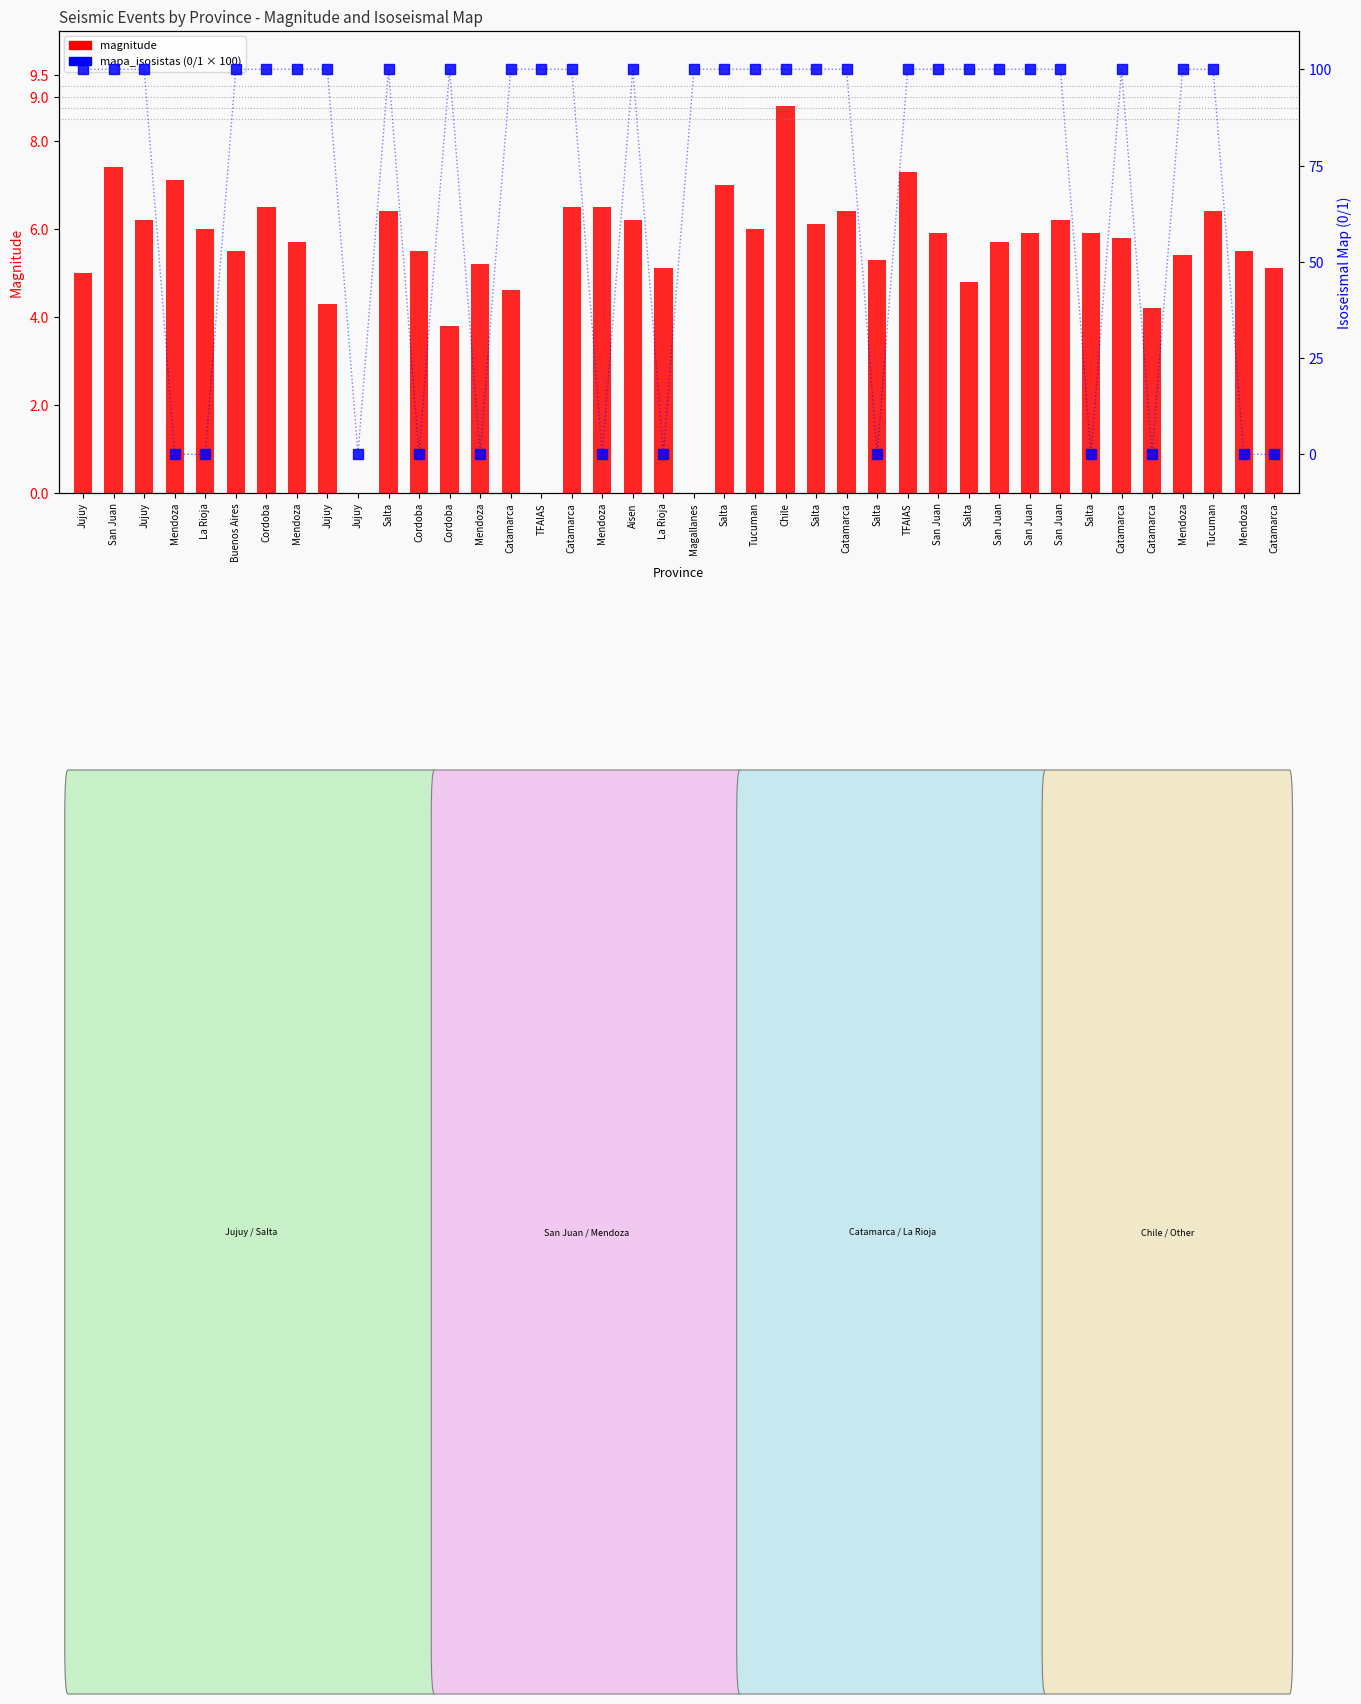

How many data points in magnitude are above 5?

31